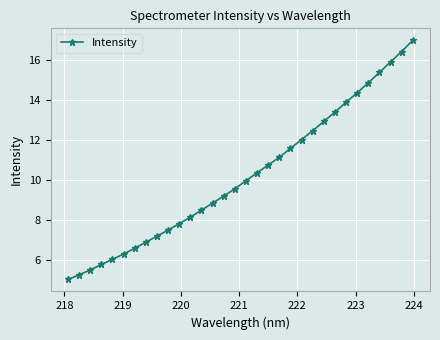

Reading left to right, extract all data points from this chart.

5.0	5.2	5.5	5.8	6.0	6.3	6.6	6.9	7.2	7.5	7.8	8.1	8.5	8.8	9.2	9.5	10.0	10.4	10.7	11.1	11.6	12.0	12.5	12.9	13.4	13.9	14.4	14.9	15.4	15.9	16.4	17.0